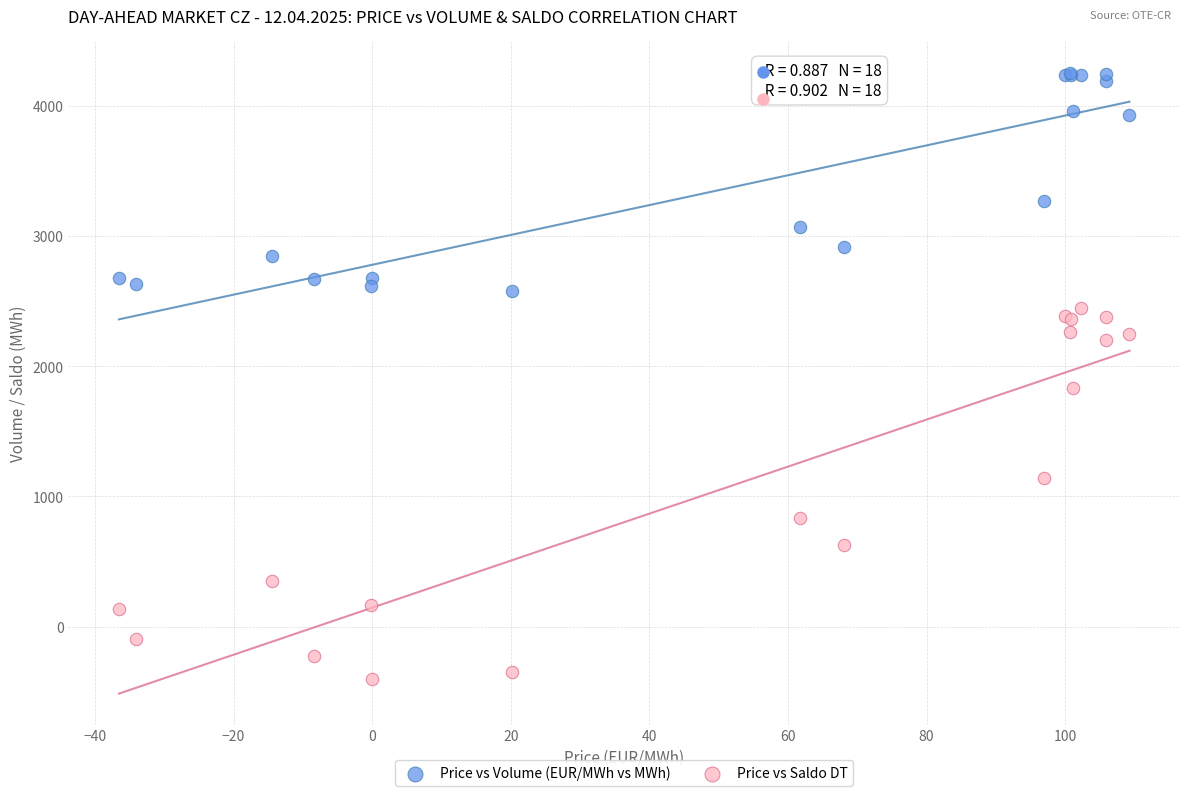

Which series contains the lowest Y value?

Price vs Saldo DT